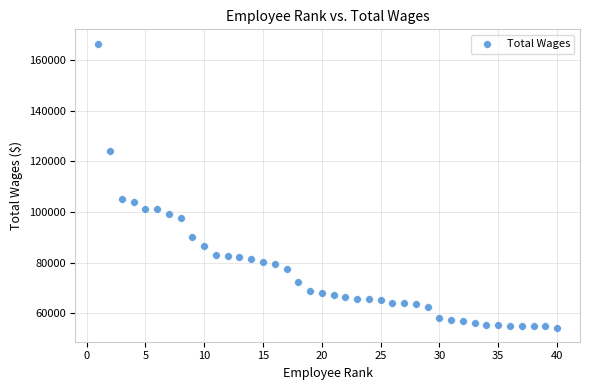

What is the range of X values (max minus min)?

39